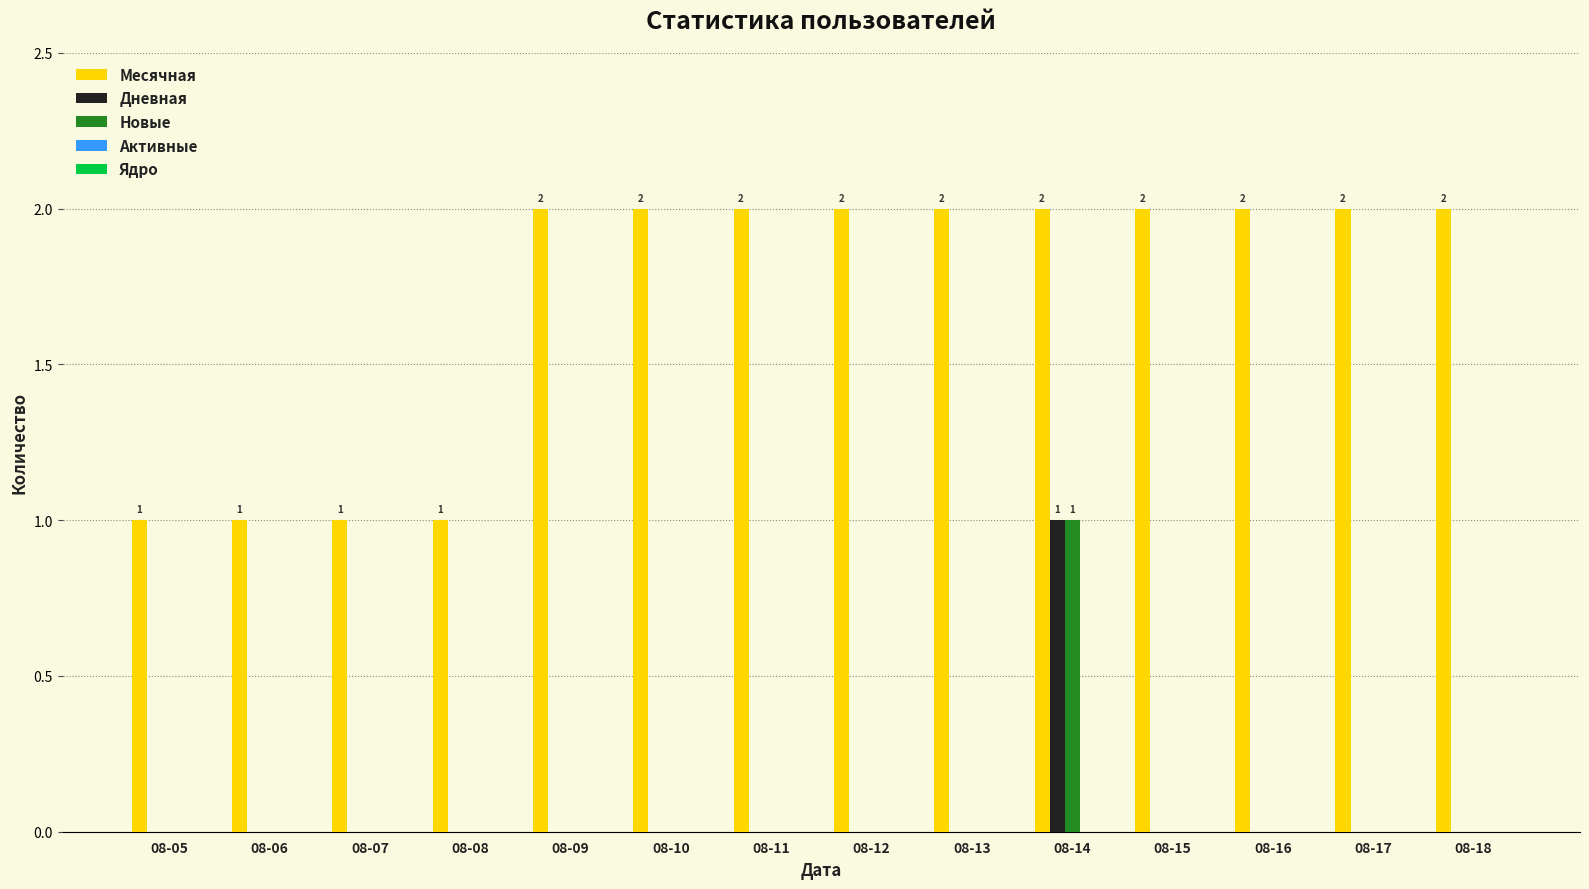

What is the total value across all series at 08-08?

1